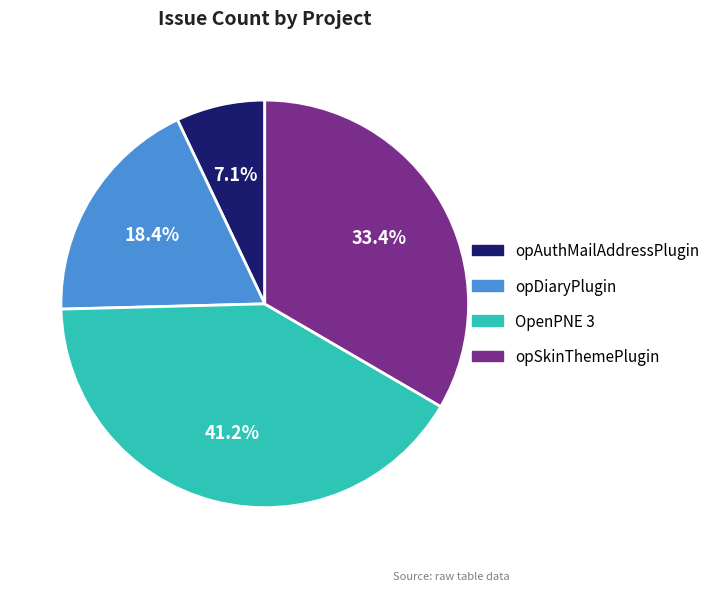

What is the largest slice in the pie chart?

OpenPNE 3